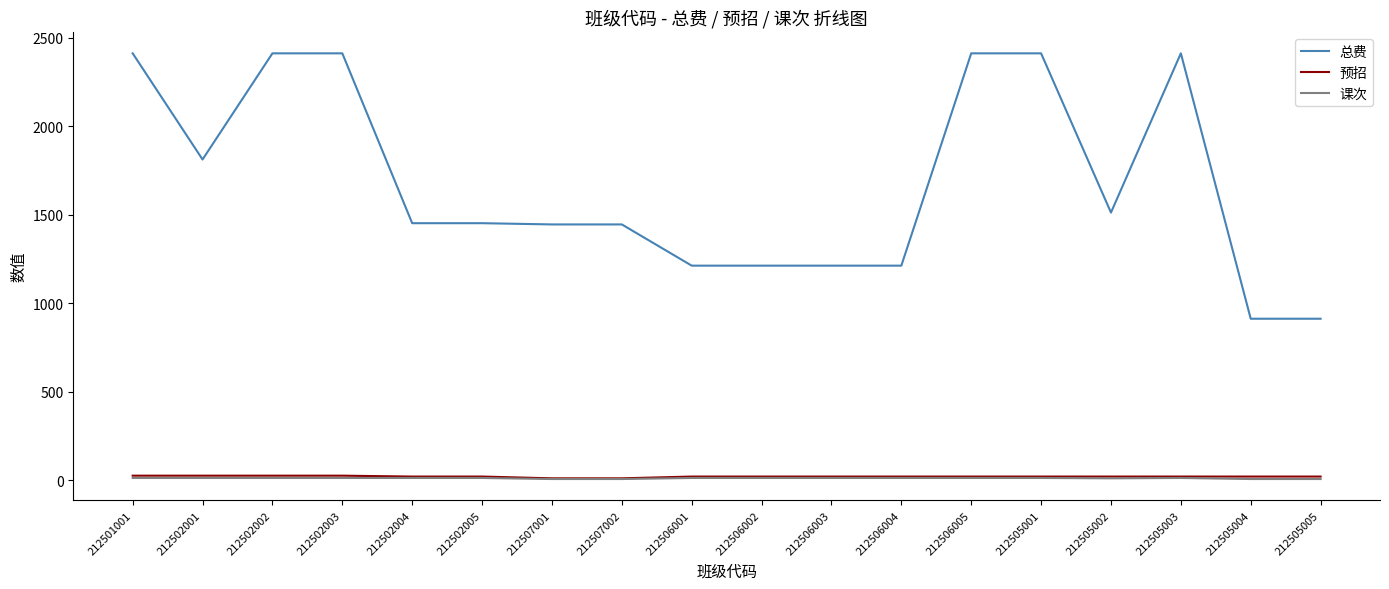

True or false: 课次 has a value of 6 at 212507001.

True